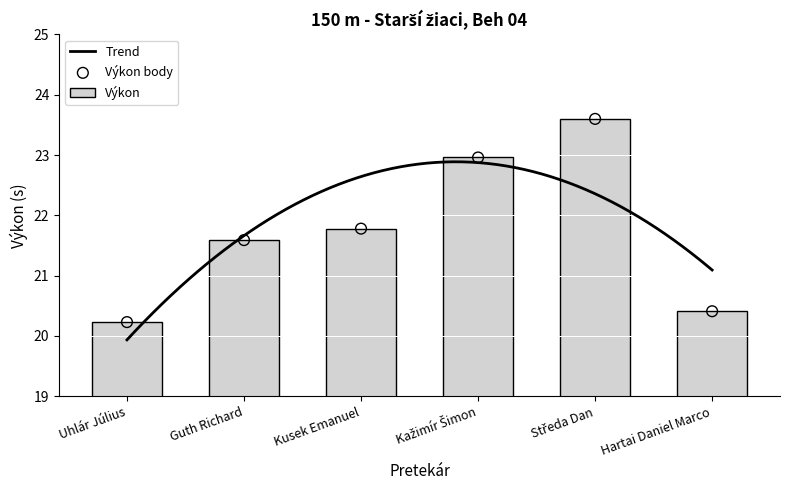

What is the change in value from Středa Dan to Hartai Daniel Marco?

-3.2